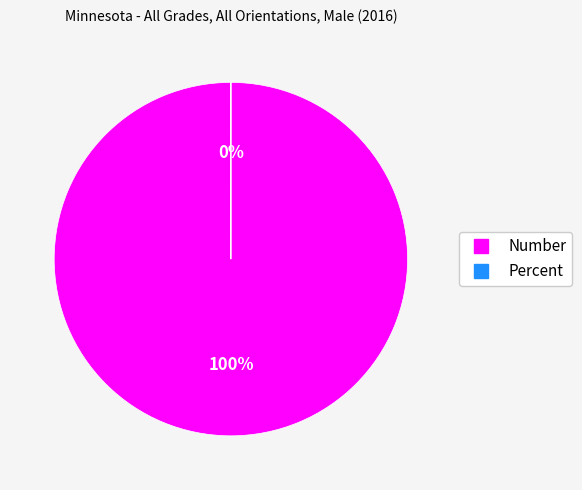

Is it true that Number is 99% of the pie?

False